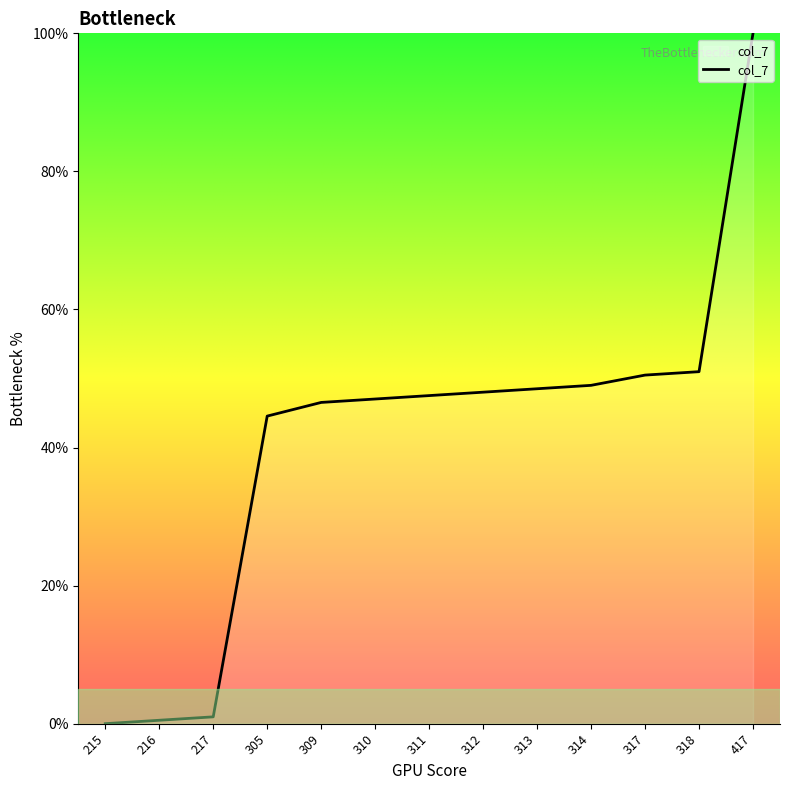

True or false: the data shows 1.0 at 217.

True